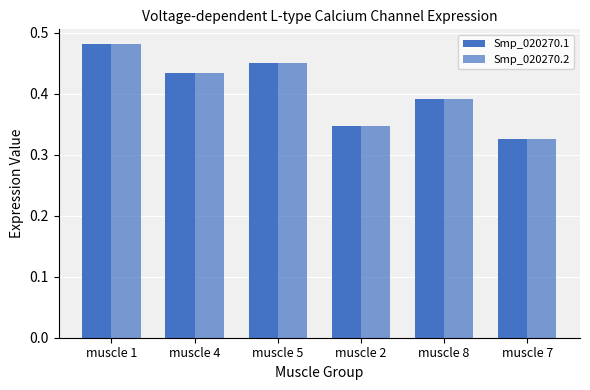

Read the Smp_020270.1 value at muscle 4.

0.4